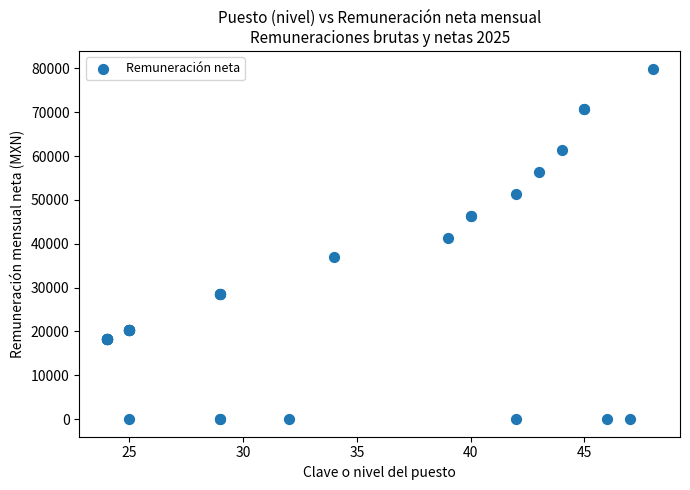

What Y value in the scatter plot is closest to 39960?

41243.0